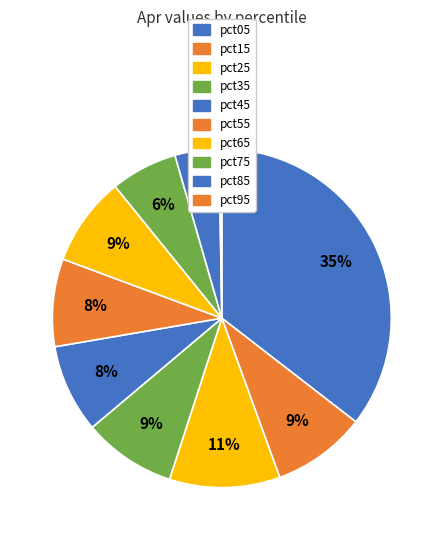

Does any single category account for the majority?

No